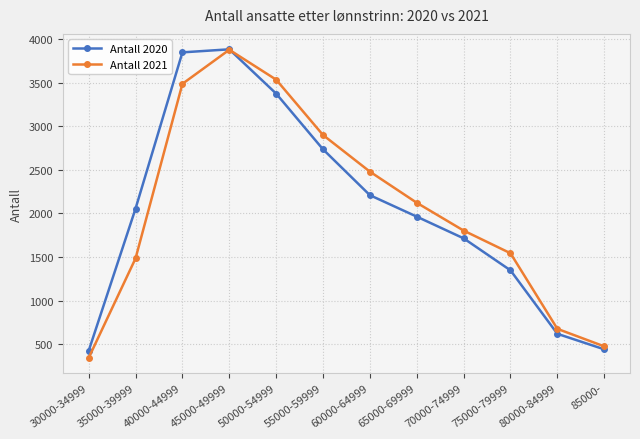

At 40000-44999, list the series in order from smallest to largest.

Antall 2021, Antall 2020